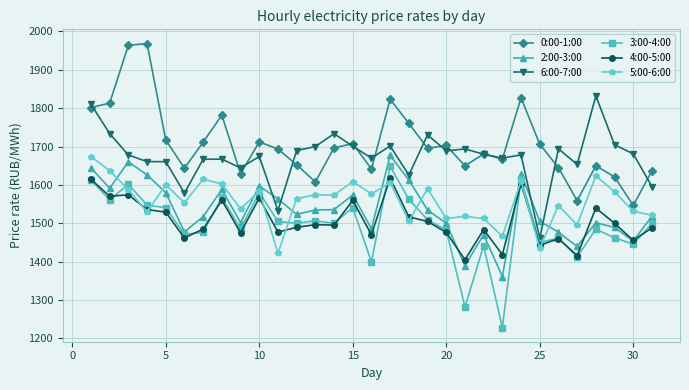

What is the minimum value for 2:00-3:00?

1361.3